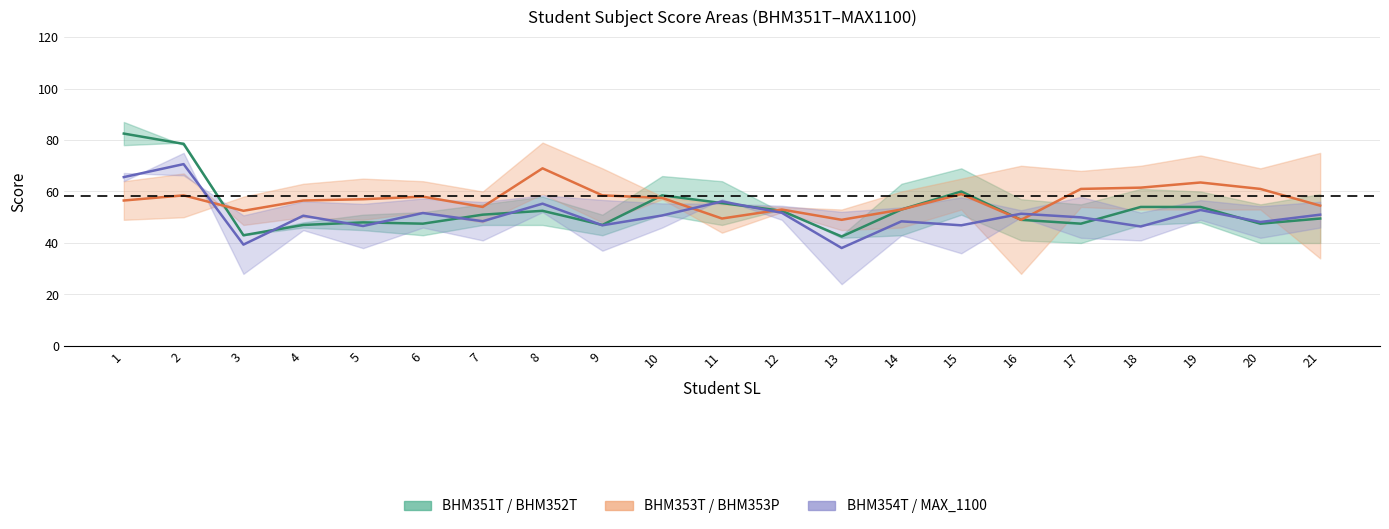

Which series has the widest spread of values?

BHM352T